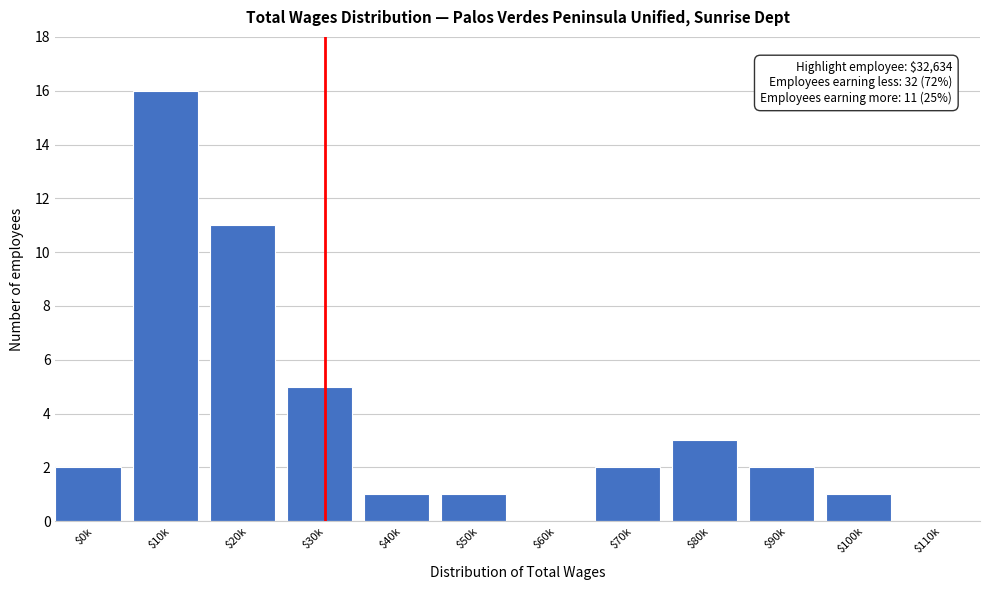

The value at $0k is 2. True or false?

True